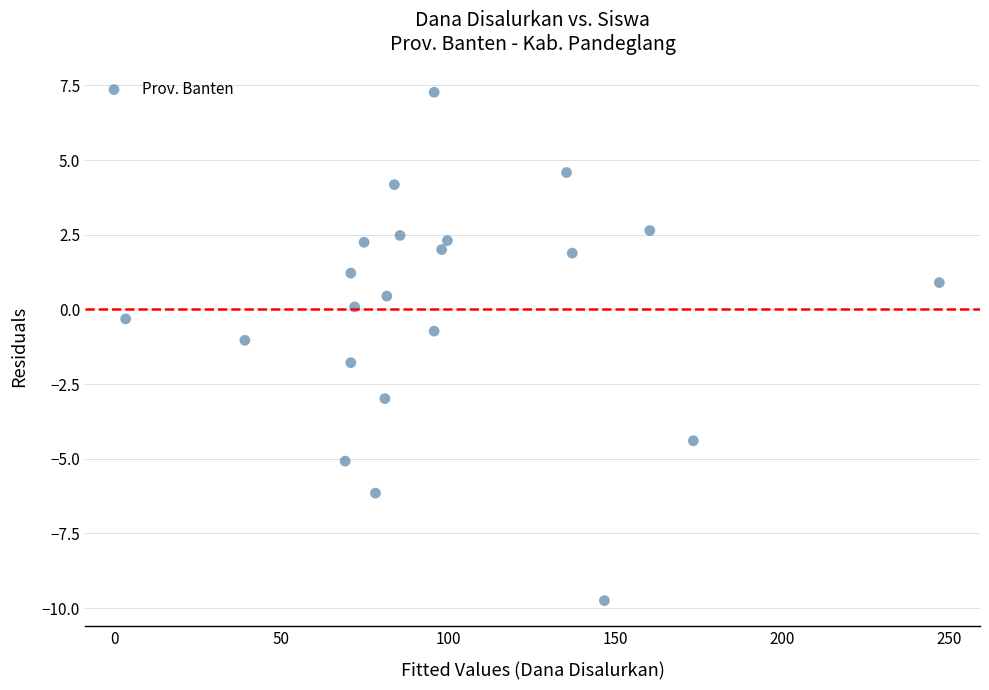

What is the range of X values (max minus min)?

243.8